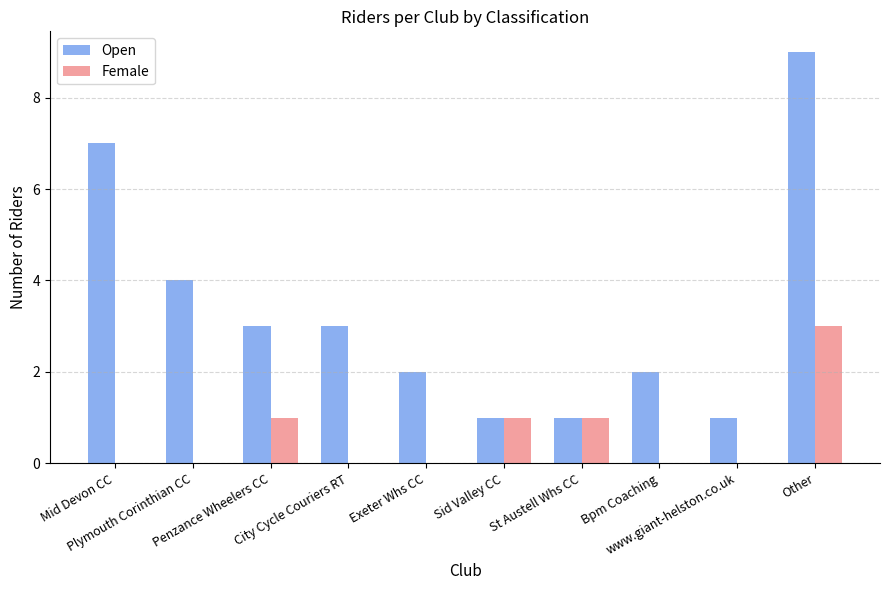

Does the chart contain stacked bars?

No